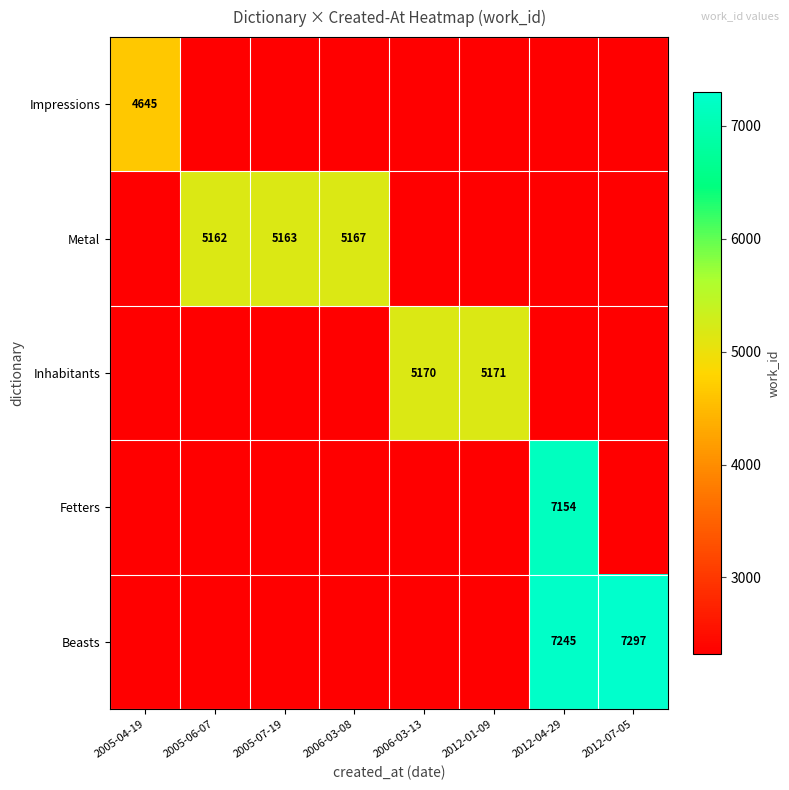

At which category does the chart reach its peak across all series?

2012-07-05